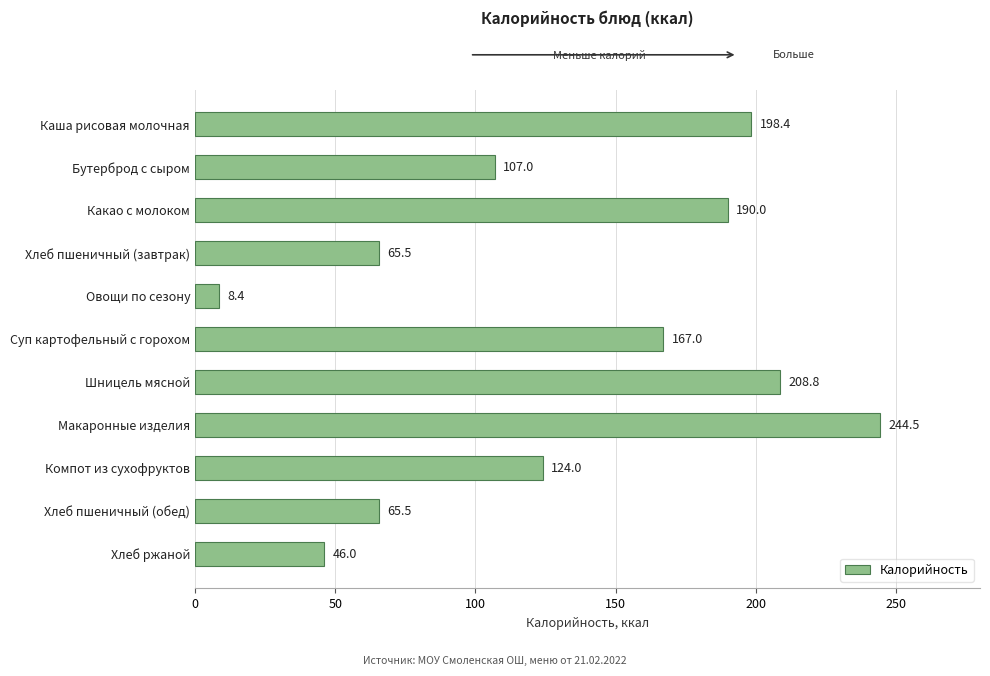

What is the minimum value shown in the chart?

8.4